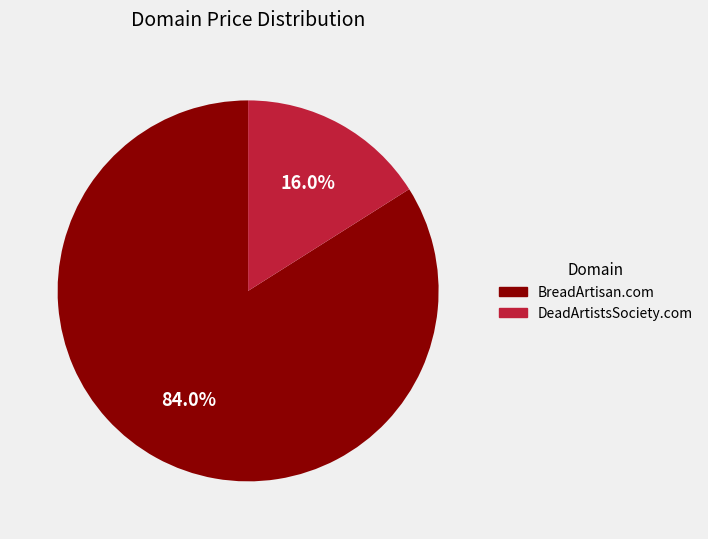

To the nearest percent, what is the average slice percentage?

50%